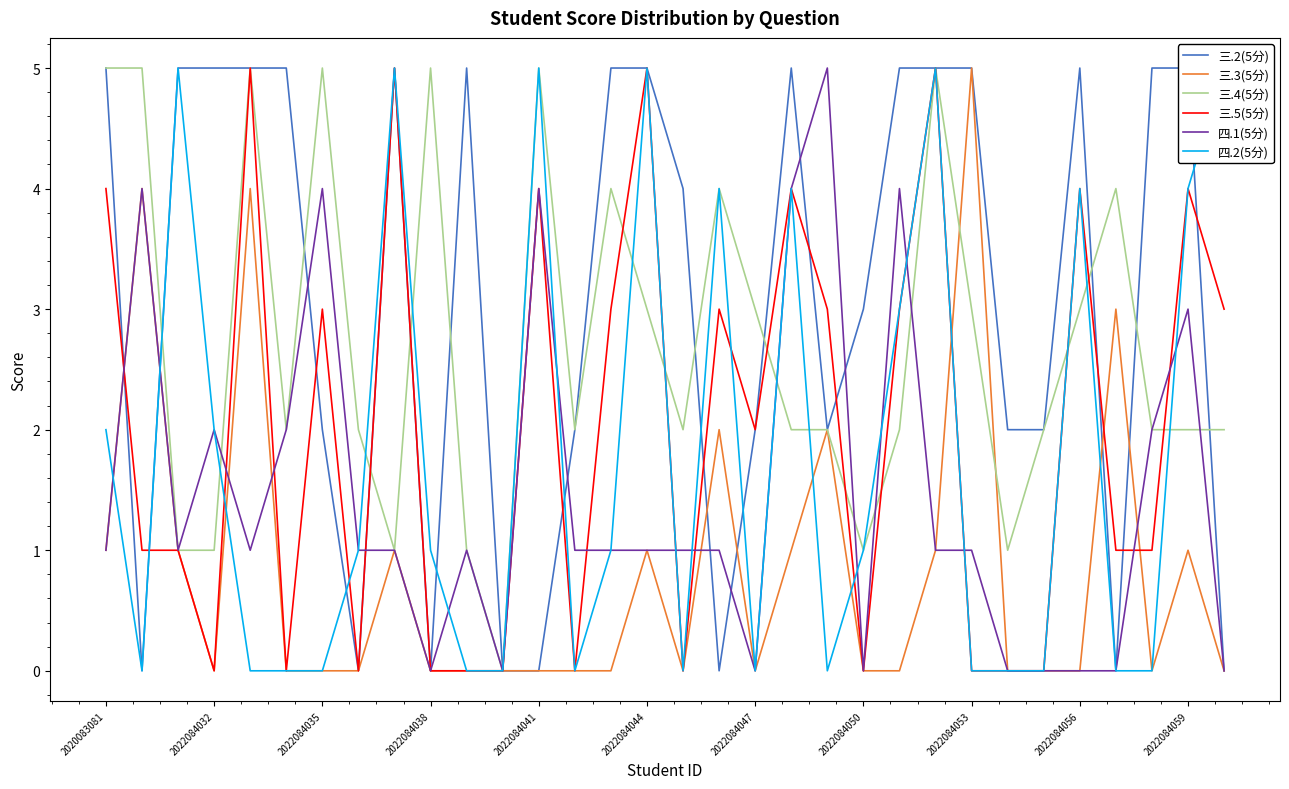

The 四.1(5分) series shows 1 at 2022084041. True or false?

False